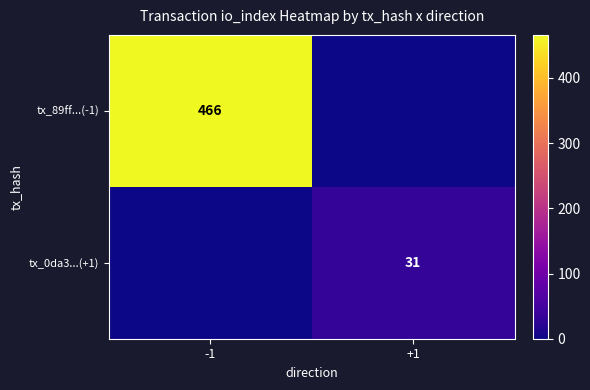

The value of tx_89ff...(-1) at -1 is 466. True or false?

True